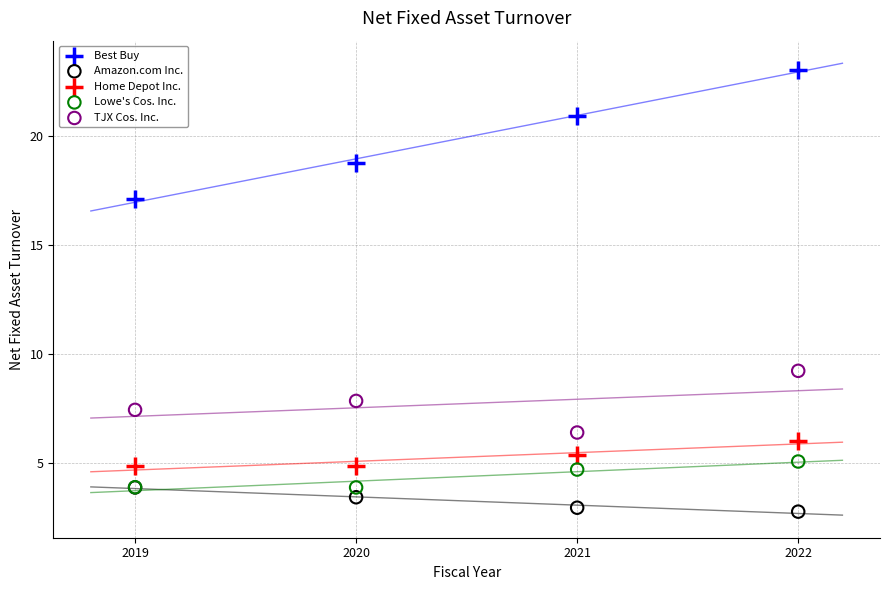

Which series has the widest spread of Y values?

Best Buy